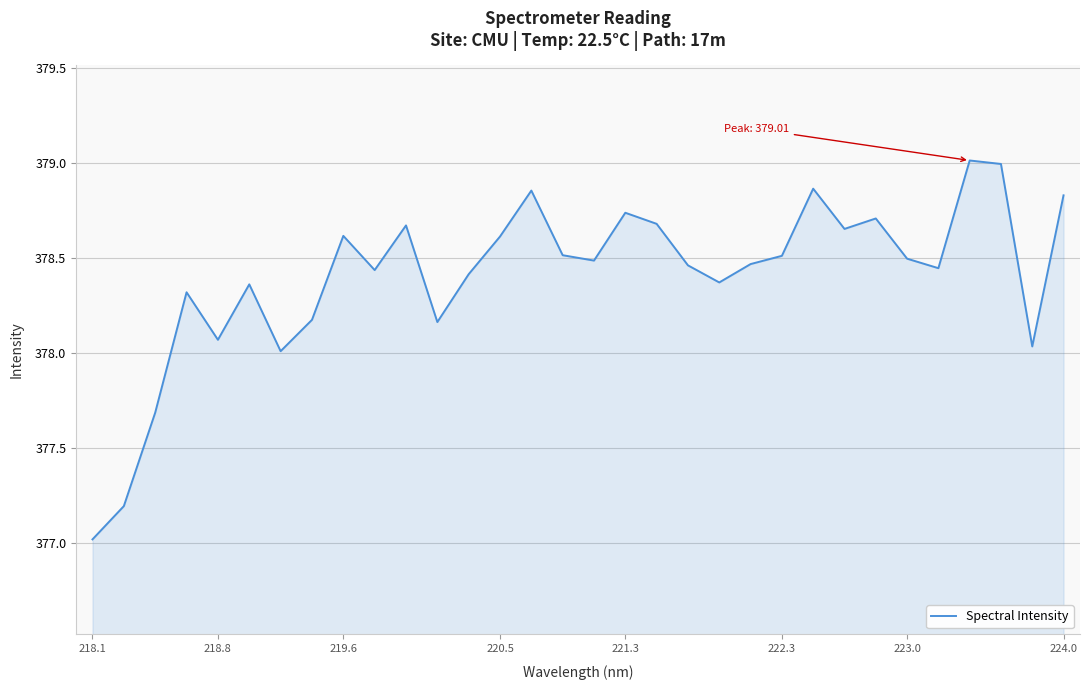

What is the minimum value shown in the chart?

377.0